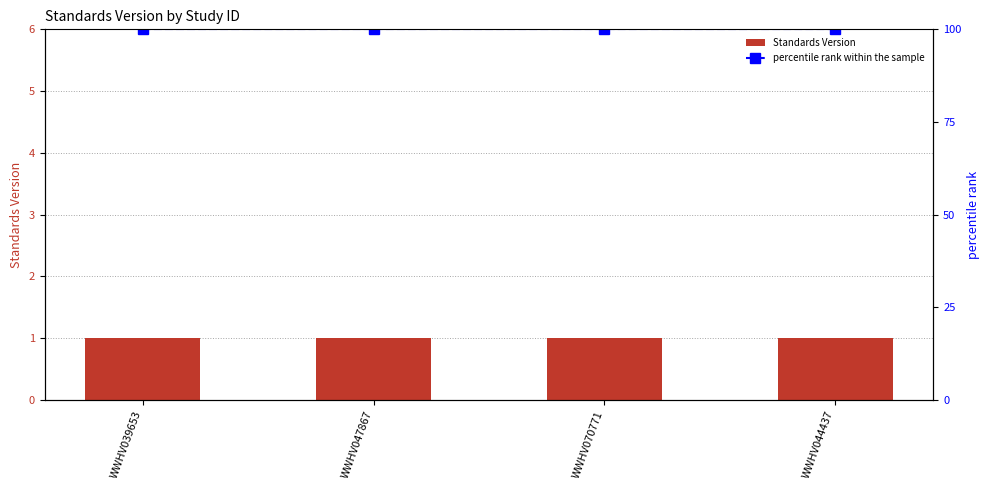

At which category does the chart reach its peak across all series?

WWHV039653